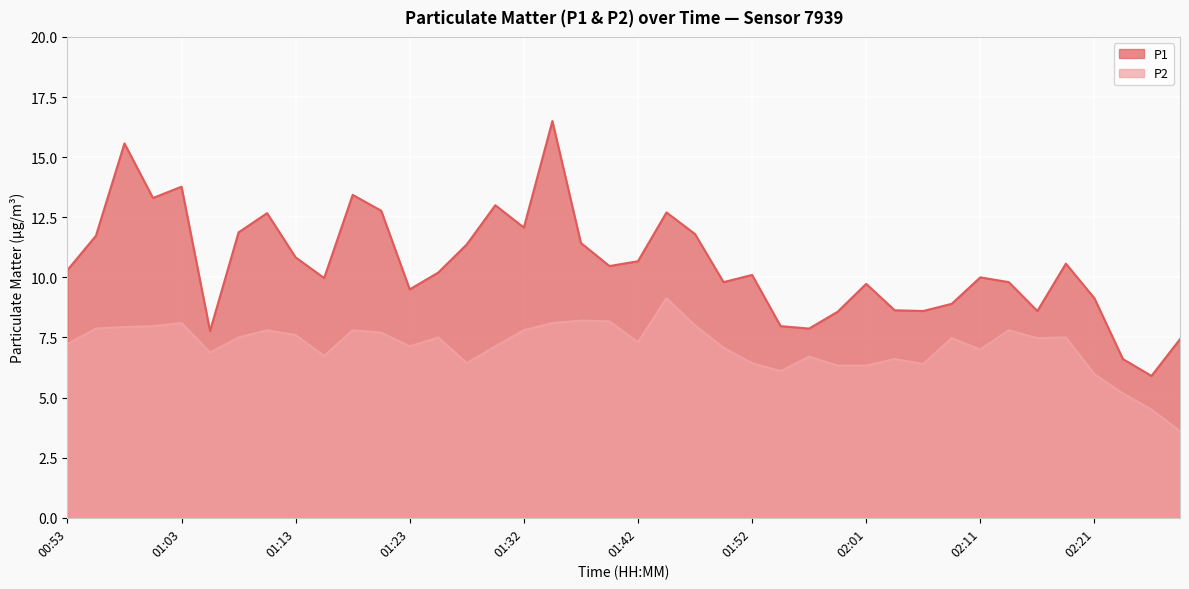

Which series has the largest range (max minus min)?

P1